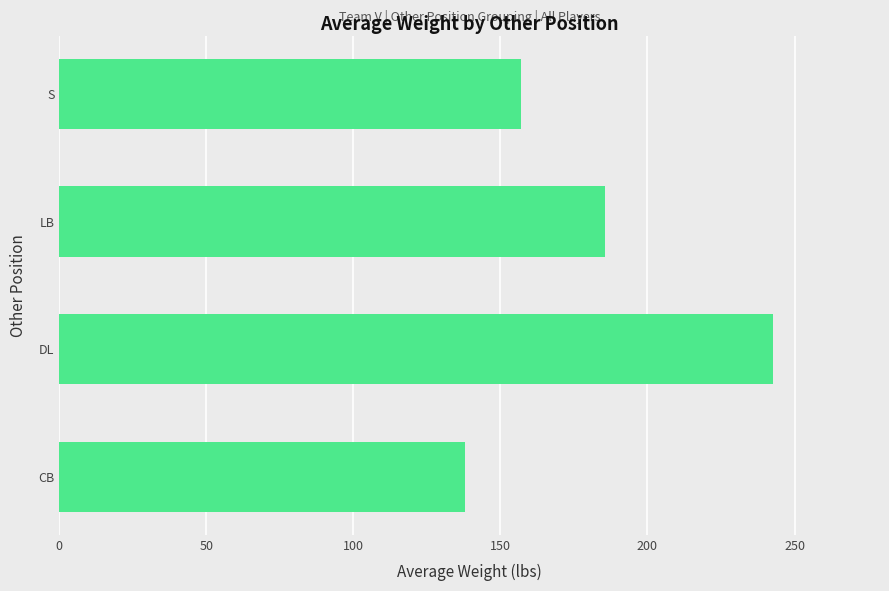

Is it true that the value at DL is 242.7?

True